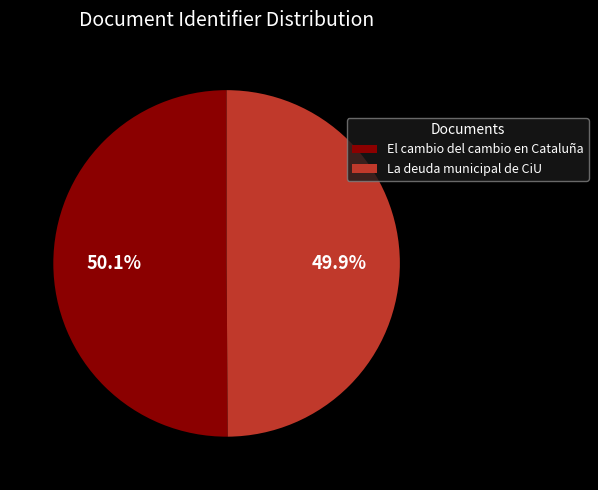

How many segments does this pie chart have?

2